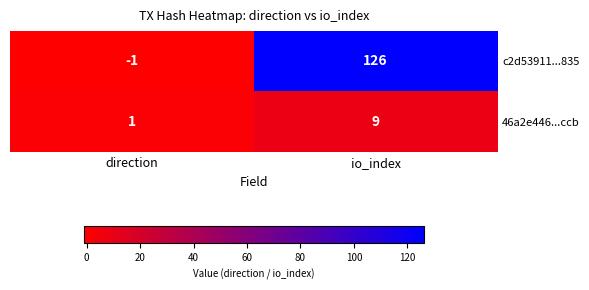

At which category is the sum across all series the highest?

io_index